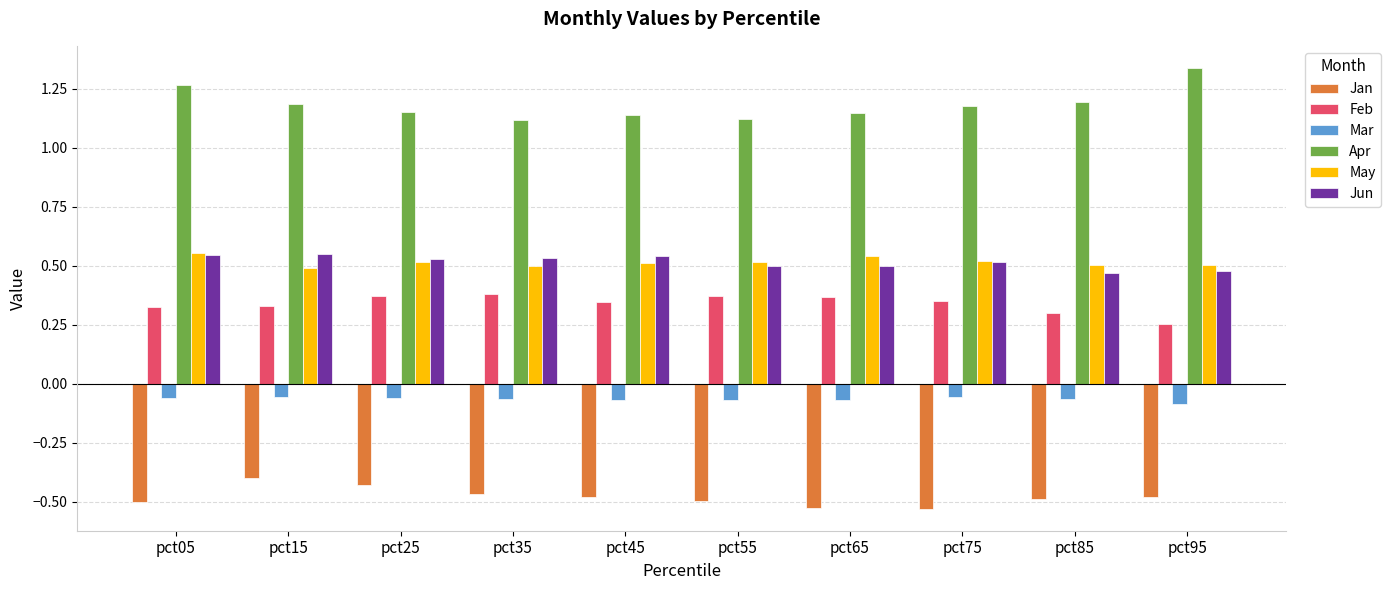

What is the sum of all Jan values?

-4.8